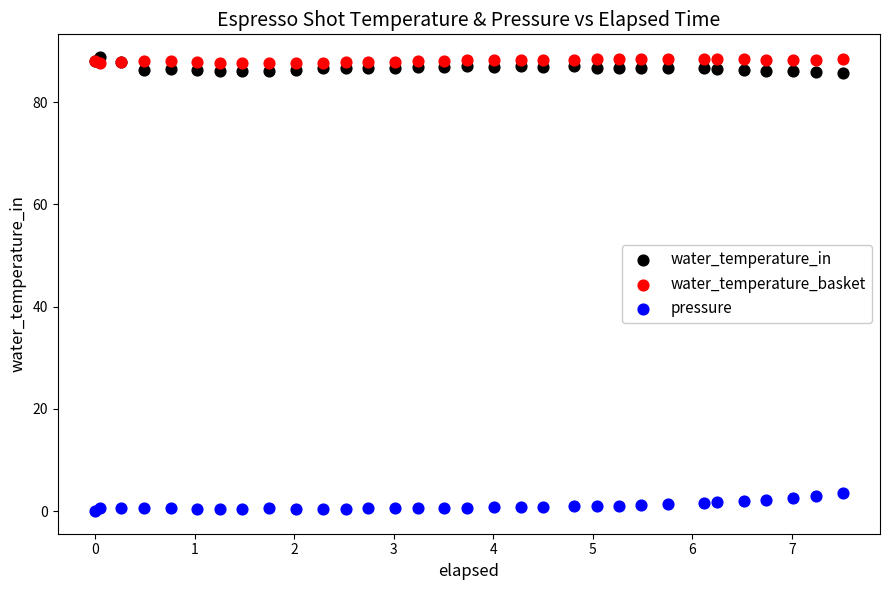

Which series reaches the minimum Y coordinate?

pressure